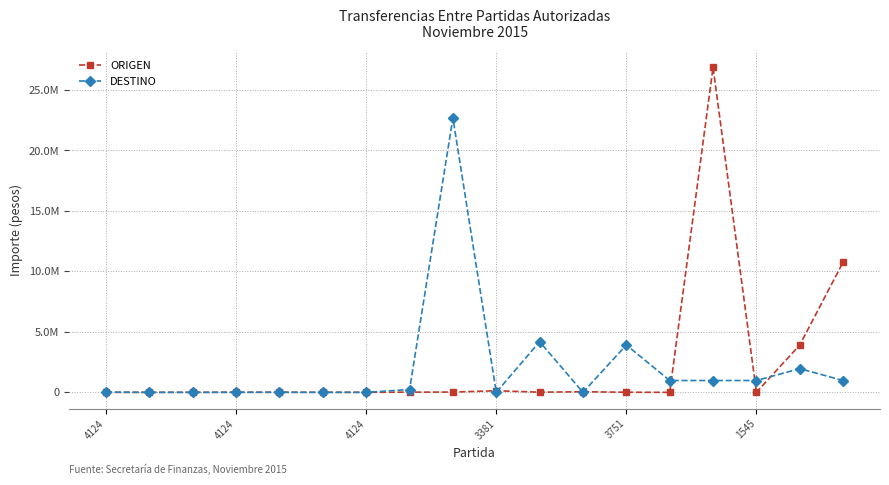

What are all the series names shown in the legend?

ORIGEN, DESTINO